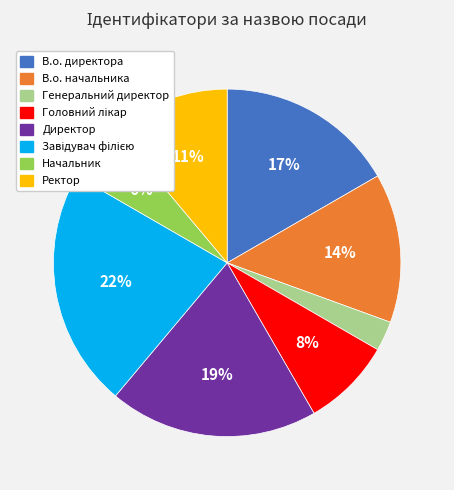

What percentage is the Директор slice, to the nearest percent?

19%